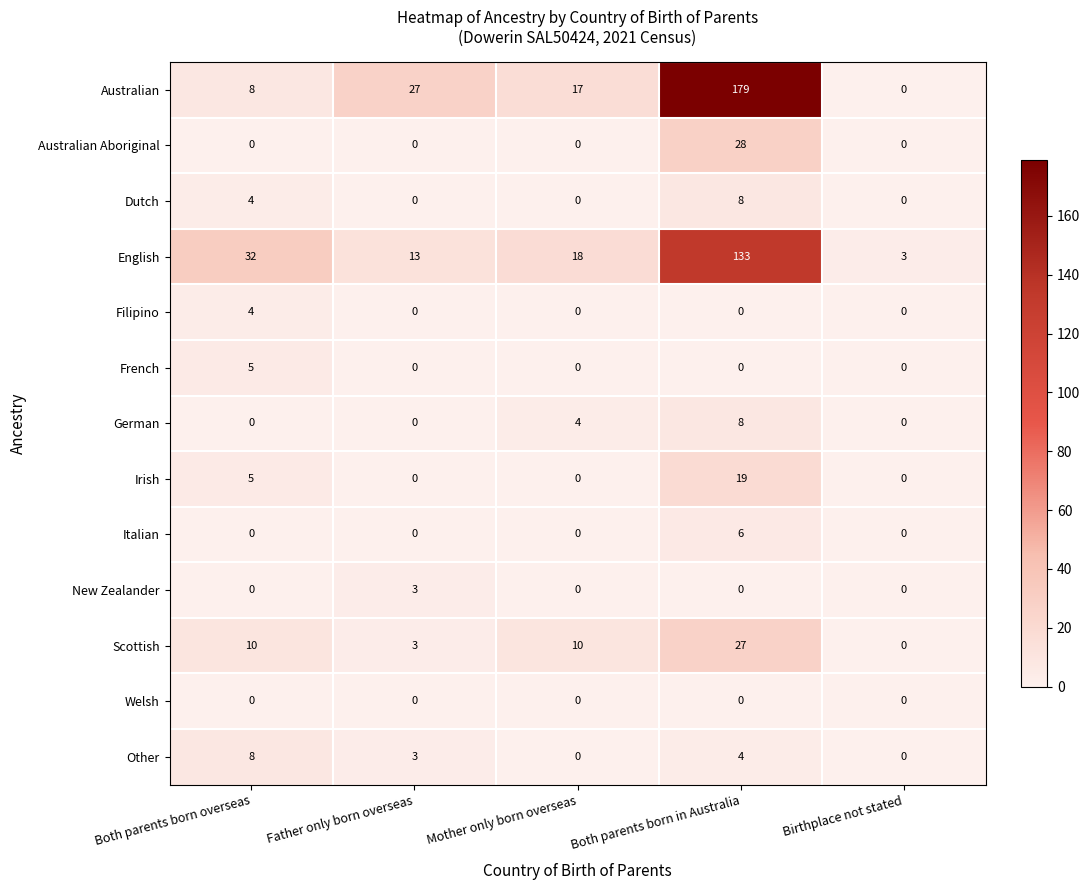

What is the greatest value displayed?

179